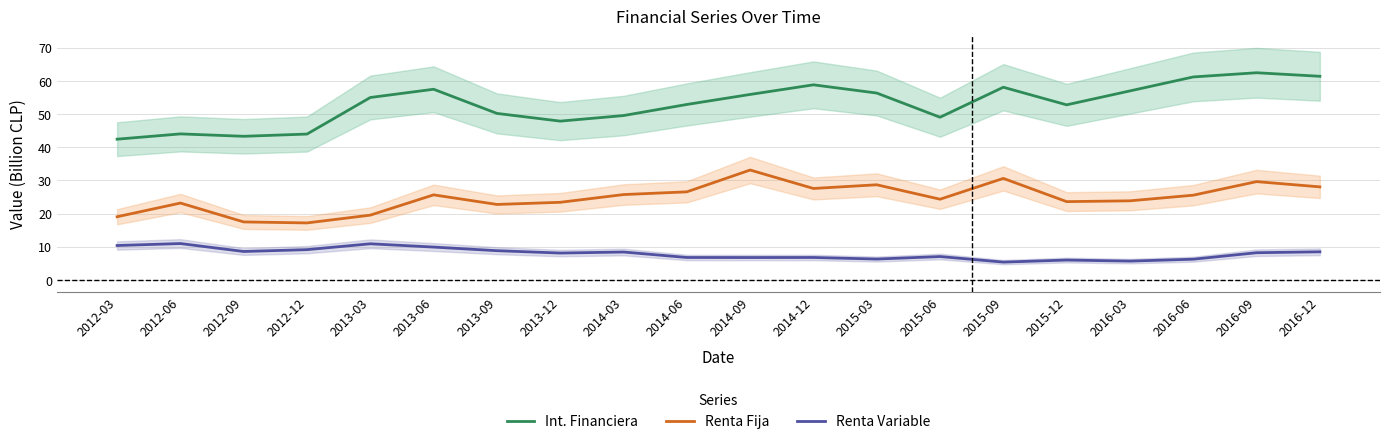

What is the value of the Int. Financiera point at the 2nd from the left?

44.0